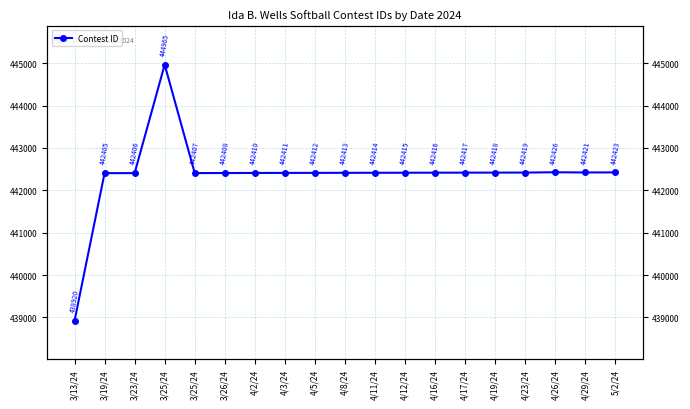

List the labels in order of value, largest first.

3/25/24, 4/26/24, 5/2/24, 4/29/24, 4/23/24, 4/19/24, 4/17/24, 4/16/24, 4/12/24, 4/11/24, 4/8/24, 4/5/24, 4/3/24, 4/2/24, 3/26/24, 3/25/24, 3/23/24, 3/19/24, 3/13/24